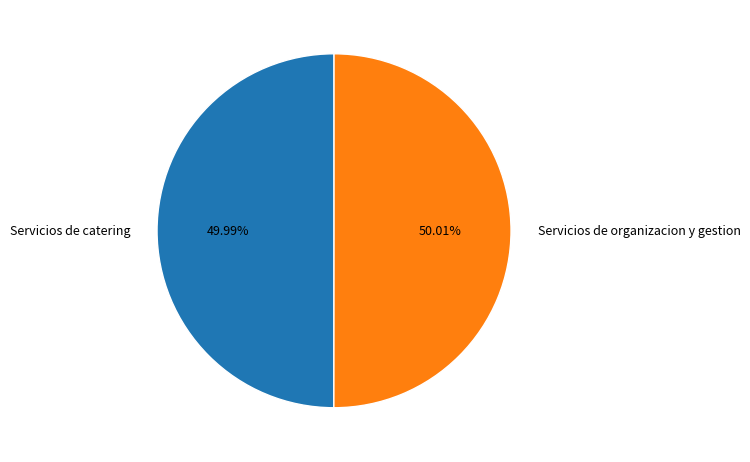

How many slices are in this pie chart?

2